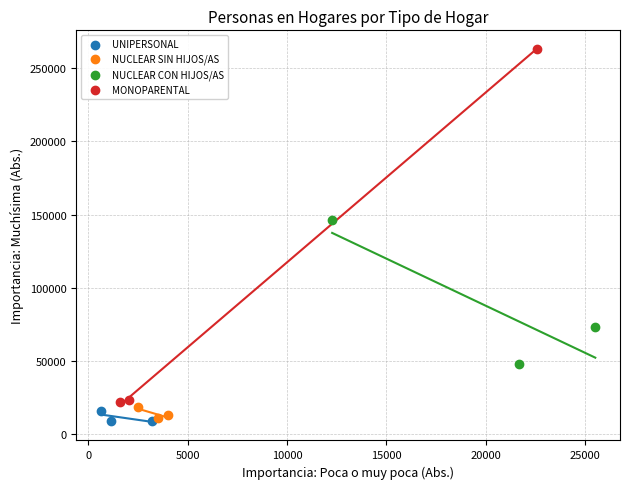

Which series has the largest Y range (max minus min)?

MONOPARENTAL